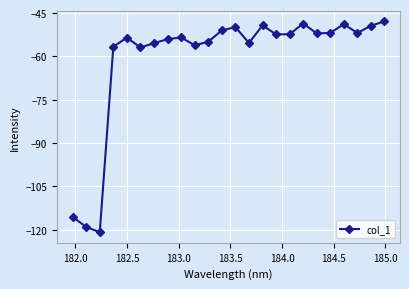

True or false: the data has more than 0 interior local peaks.

True